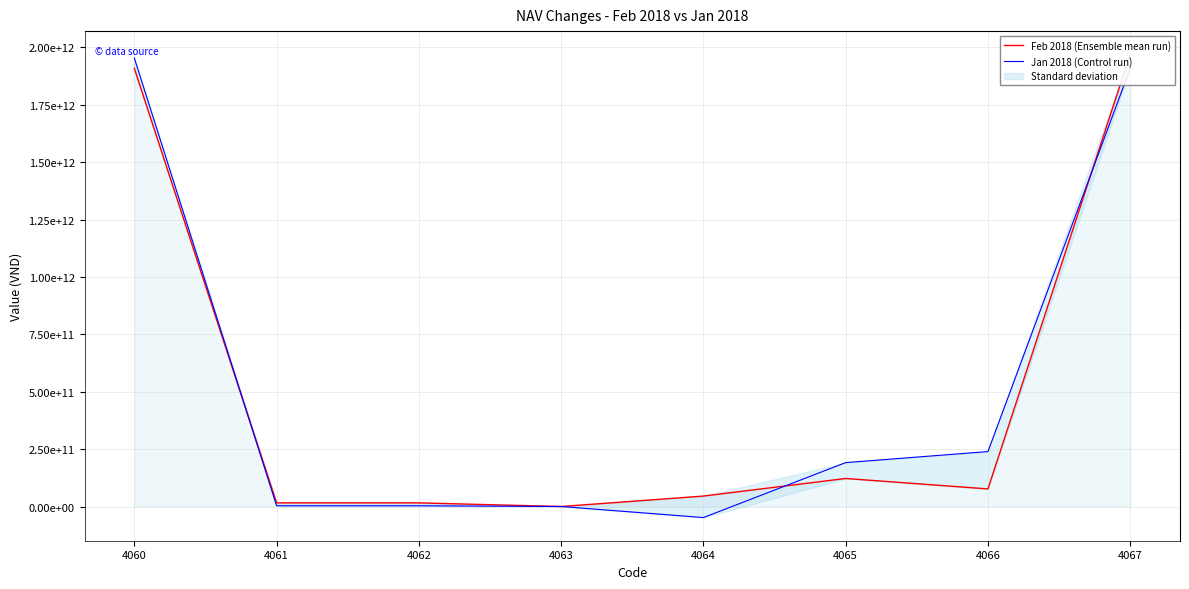

What is the difference between the Jan 2018 (Control run) values at 4064 and 4061?

51300302965